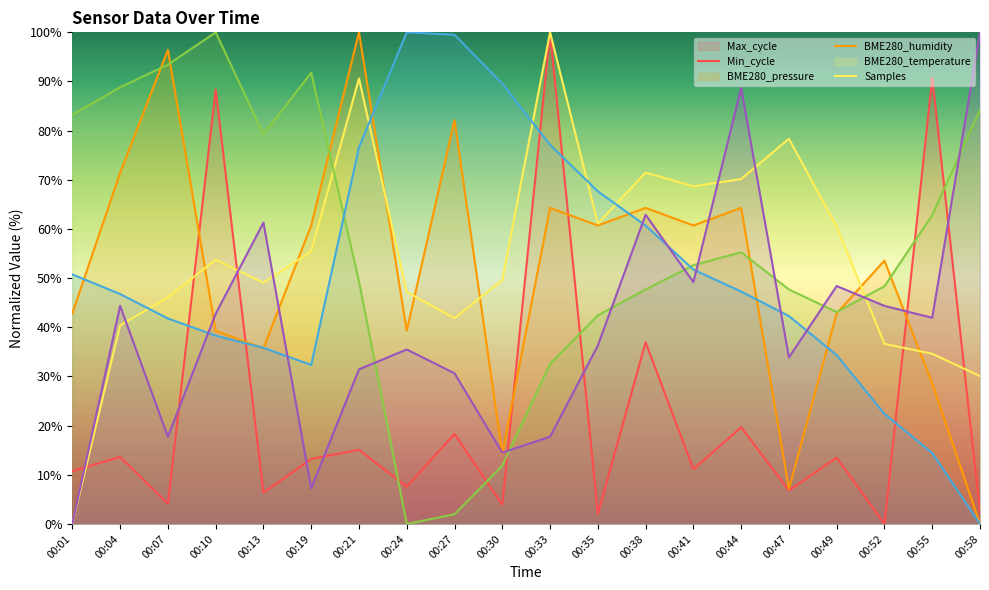

Is the value of BME280_temperature at 00:58 greater than the value of Samples at 00:49?

No